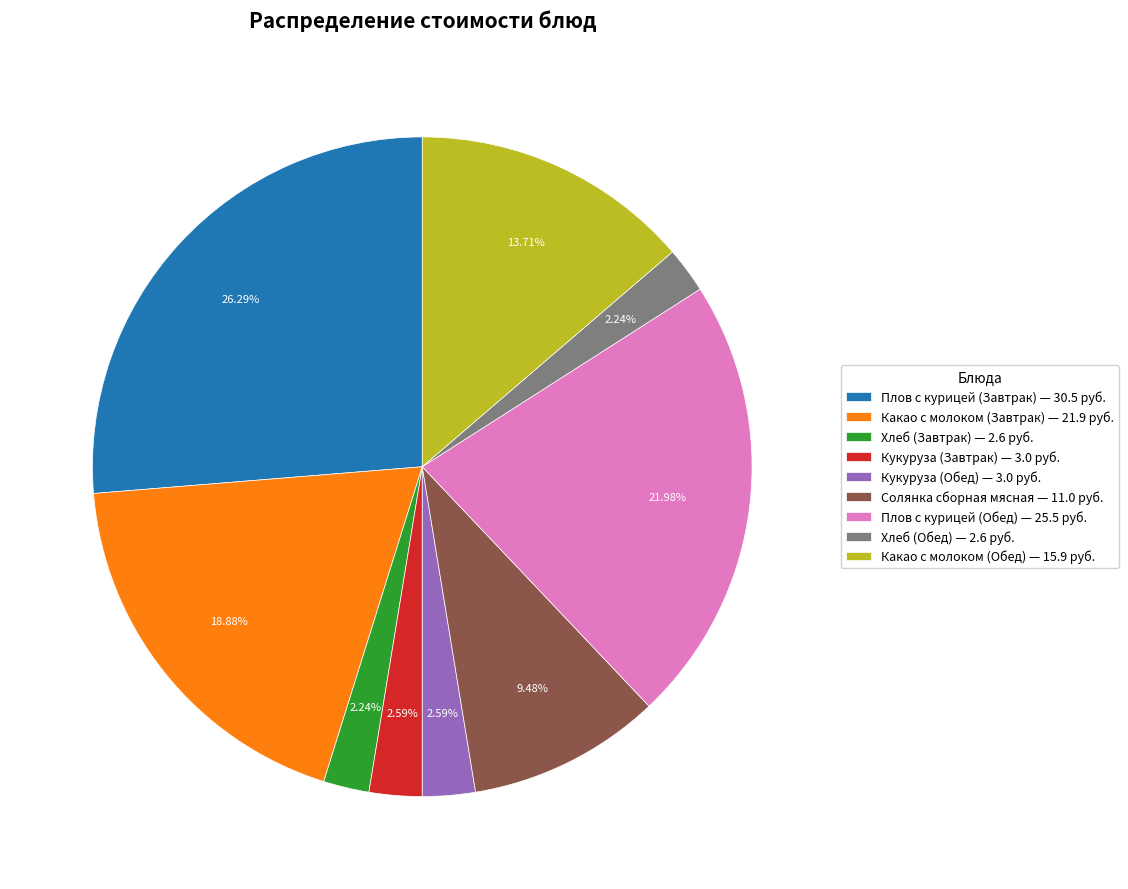

To the nearest percent, what is the combined percentage of Хлеб (Завтрак) and Кукуруза (Обед)?

5%